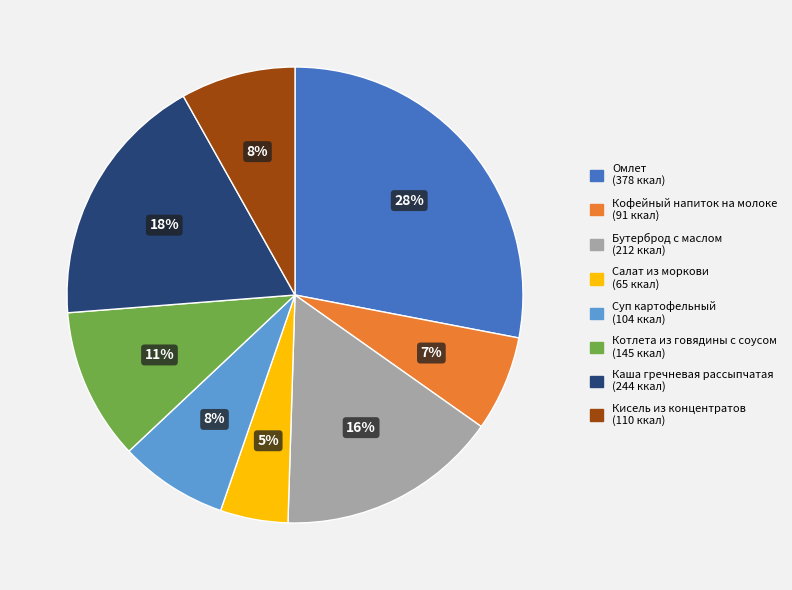

To the nearest percent, what is the combined percentage of Каша гречневая рассыпчатая (244 ккал) and Котлета из говядины с соусом (145 ккал)?

29%